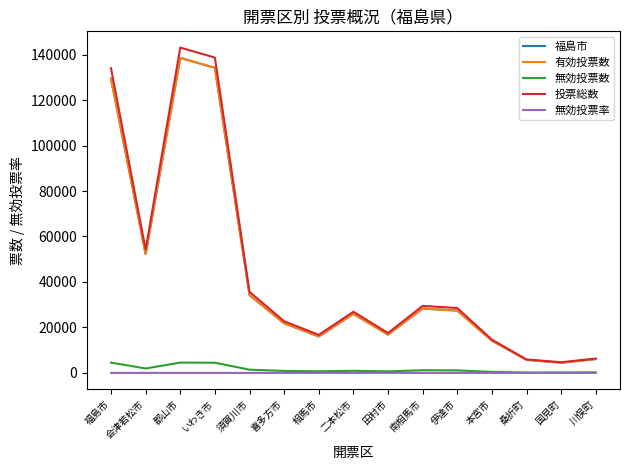

In 無効投票数, how many points are lower than both neighbors (excluding endpoints)?

4